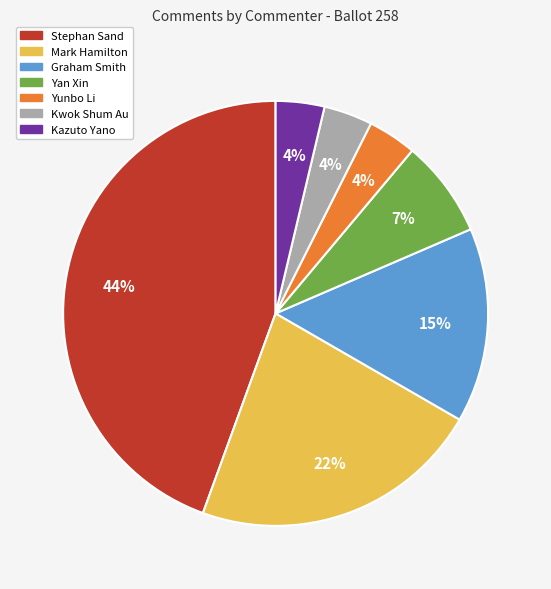

Is it true that Yunbo Li is 4% of the pie?

True